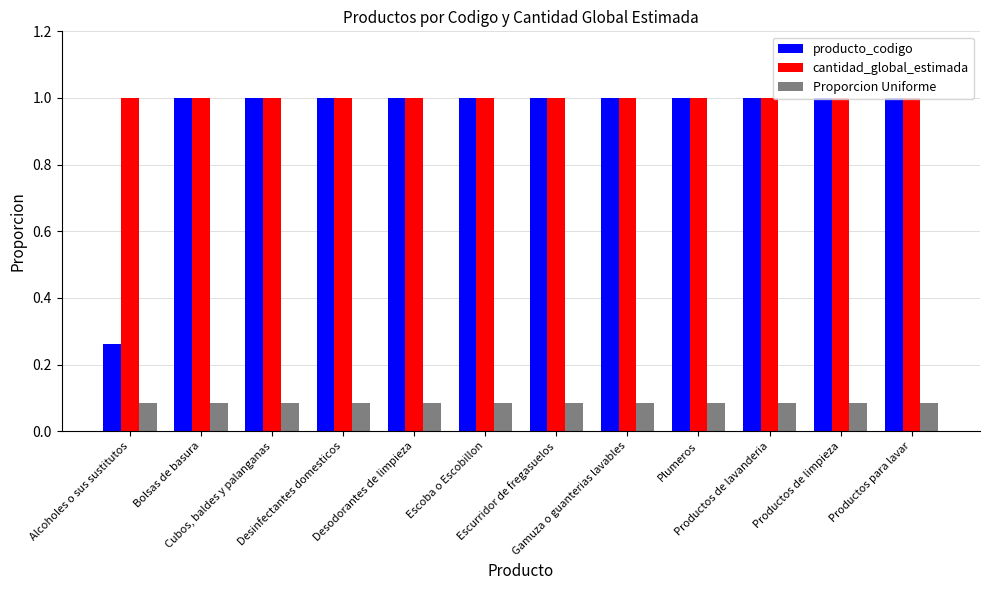

How many bars are there in each group?

3